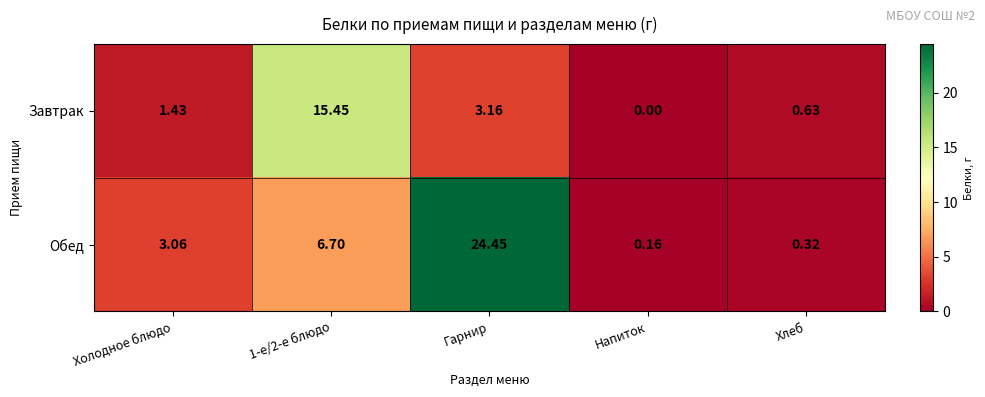

Which series has the largest total across all categories?

Обед